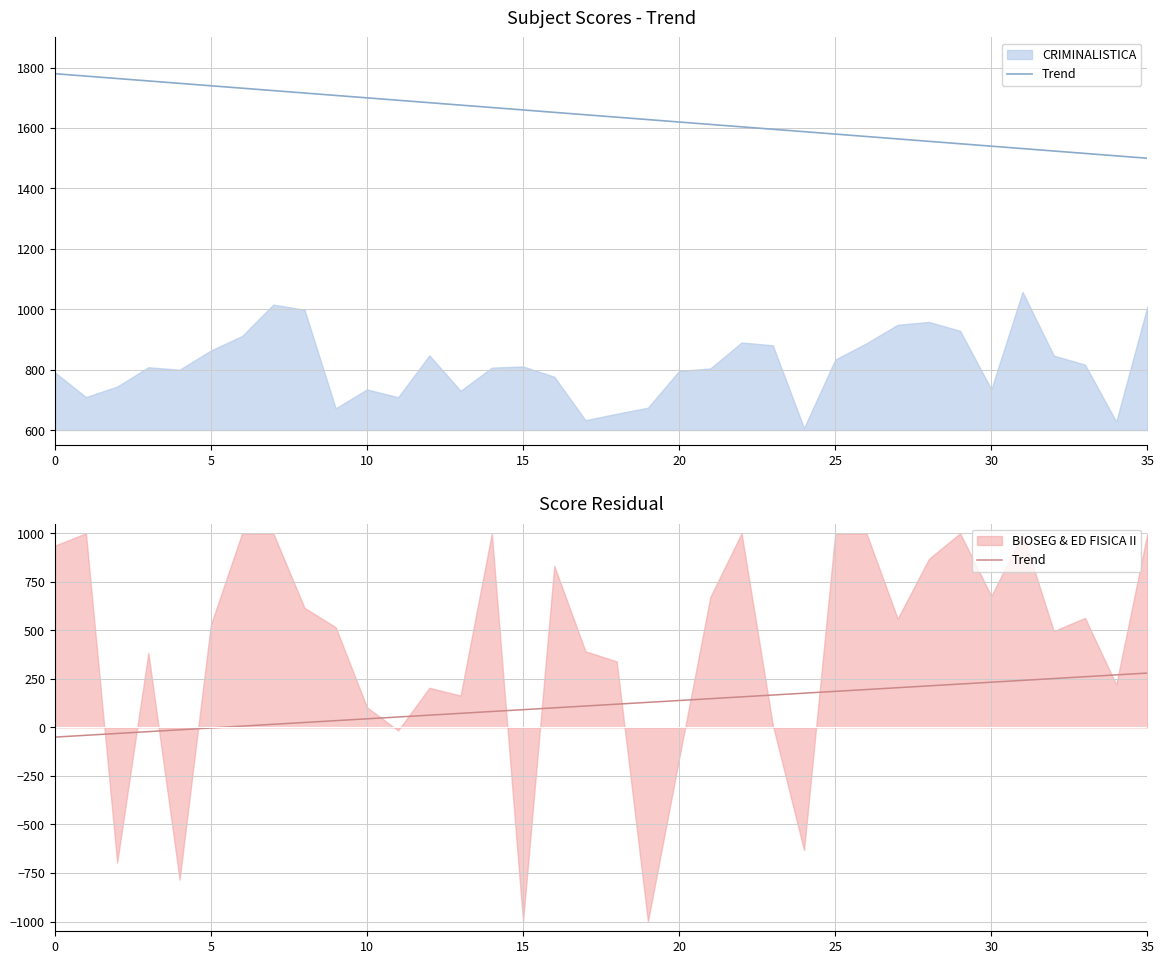

How many values are below zero?

6